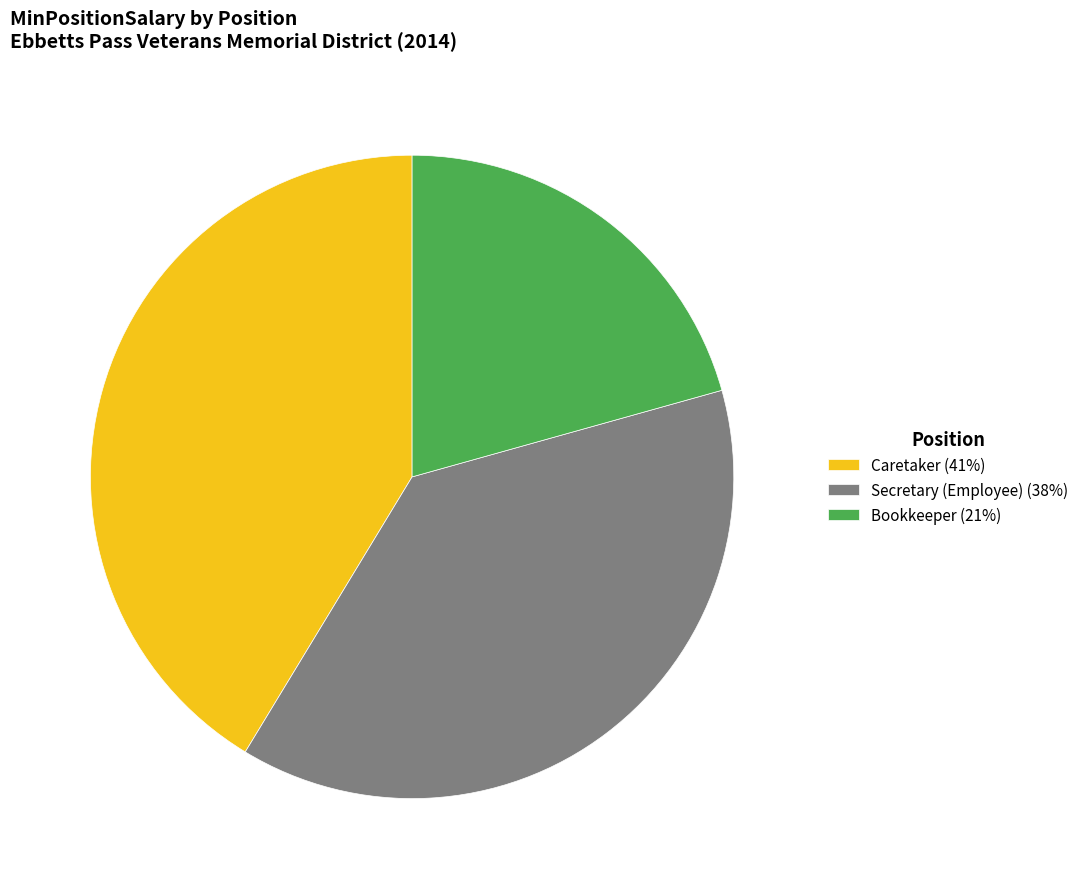

What is the largest slice in the pie chart?

Caretaker (41%)